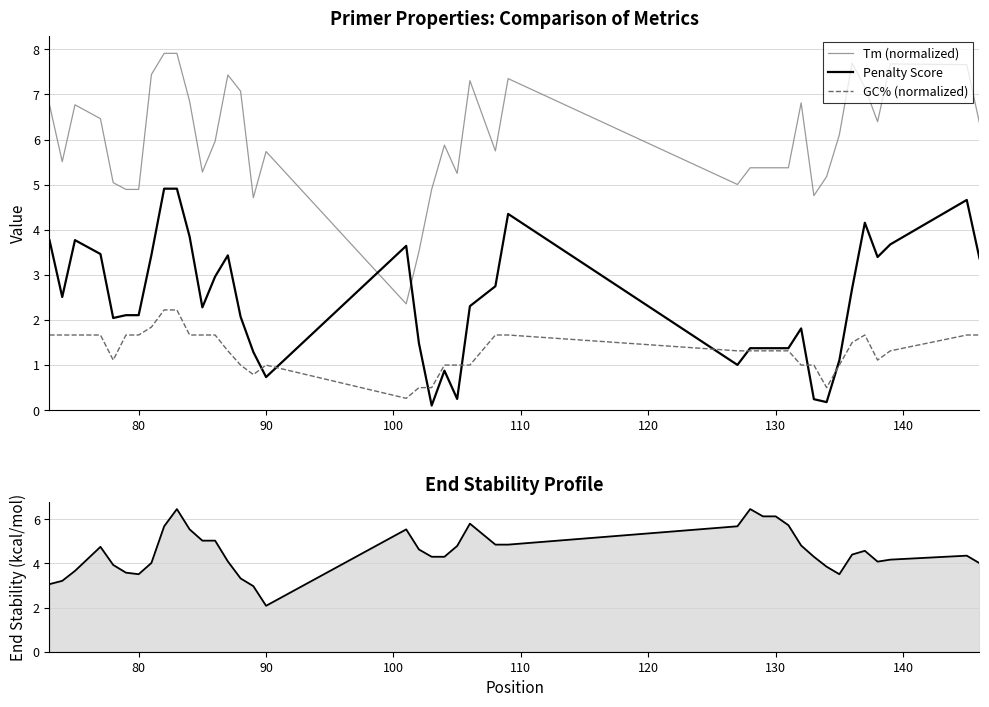

Is it true that GC% (normalized) equals 1.3 at 130?

True